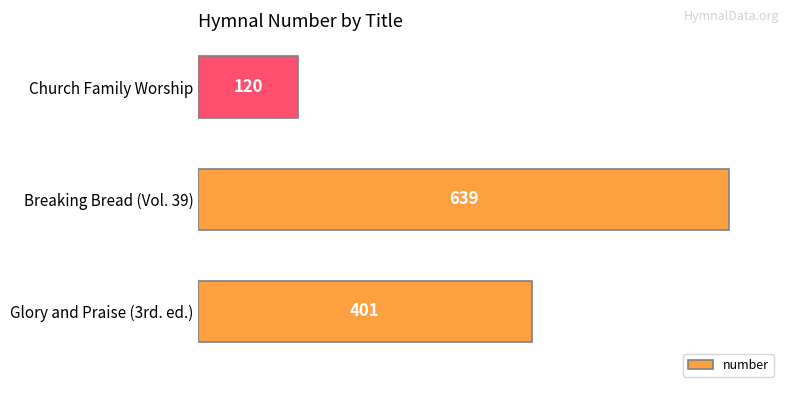

Reading bottom to top, extract all data points from this chart.

Glory and Praise (3rd. ed.)=401	Breaking Bread (Vol. 39)=639	Church Family Worship=120